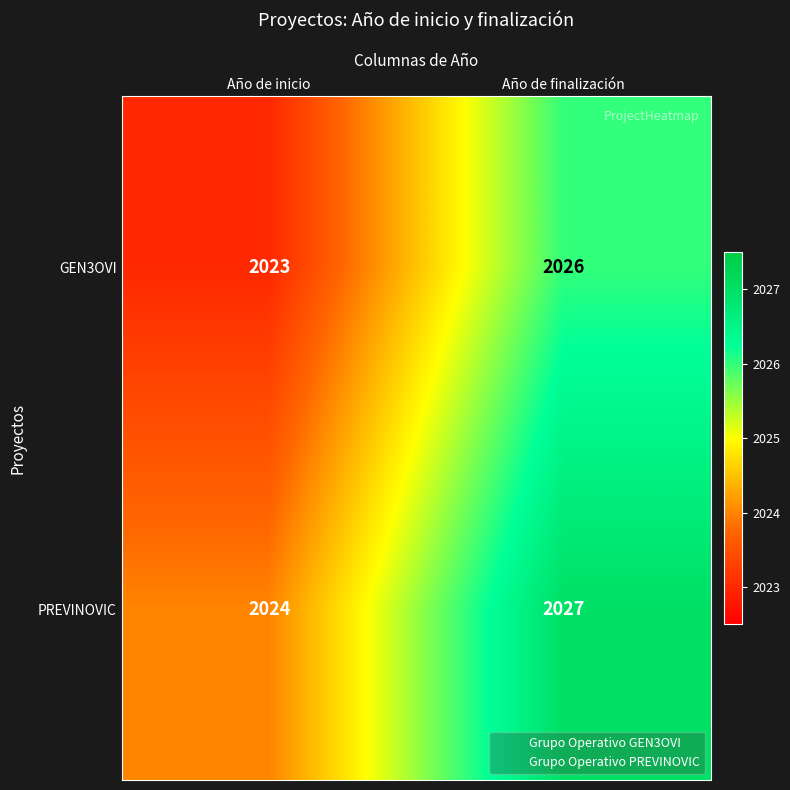

True or false: PREVINOVIC has a value of 1188 at Año de finalización.

False